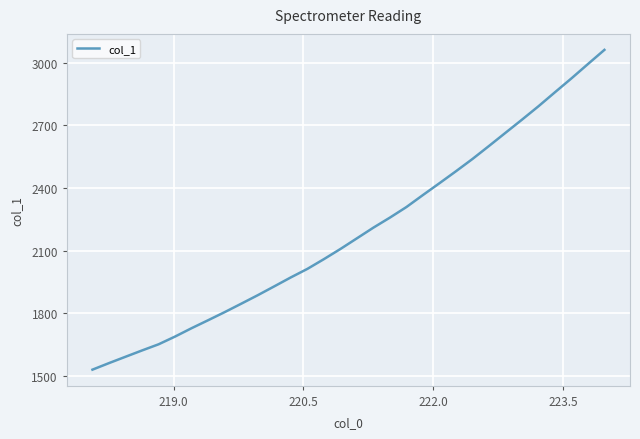

What is the difference between the maximum and minimum values?

1529.9